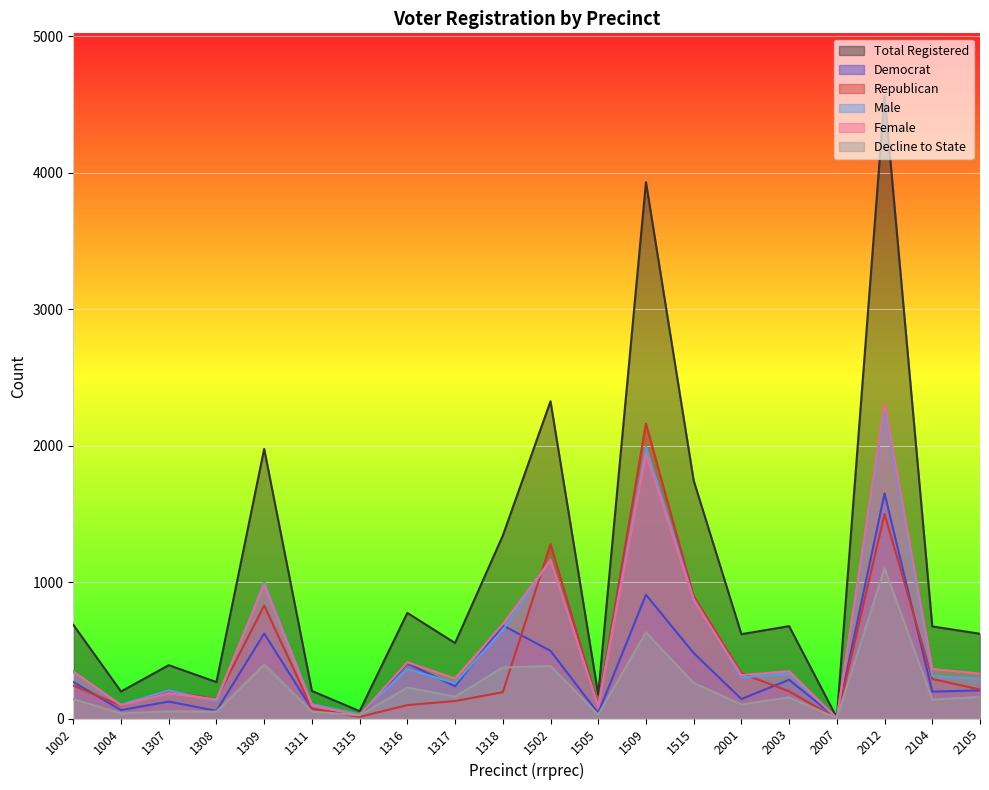

What is the value of the rep point at the 5th from the left?

828